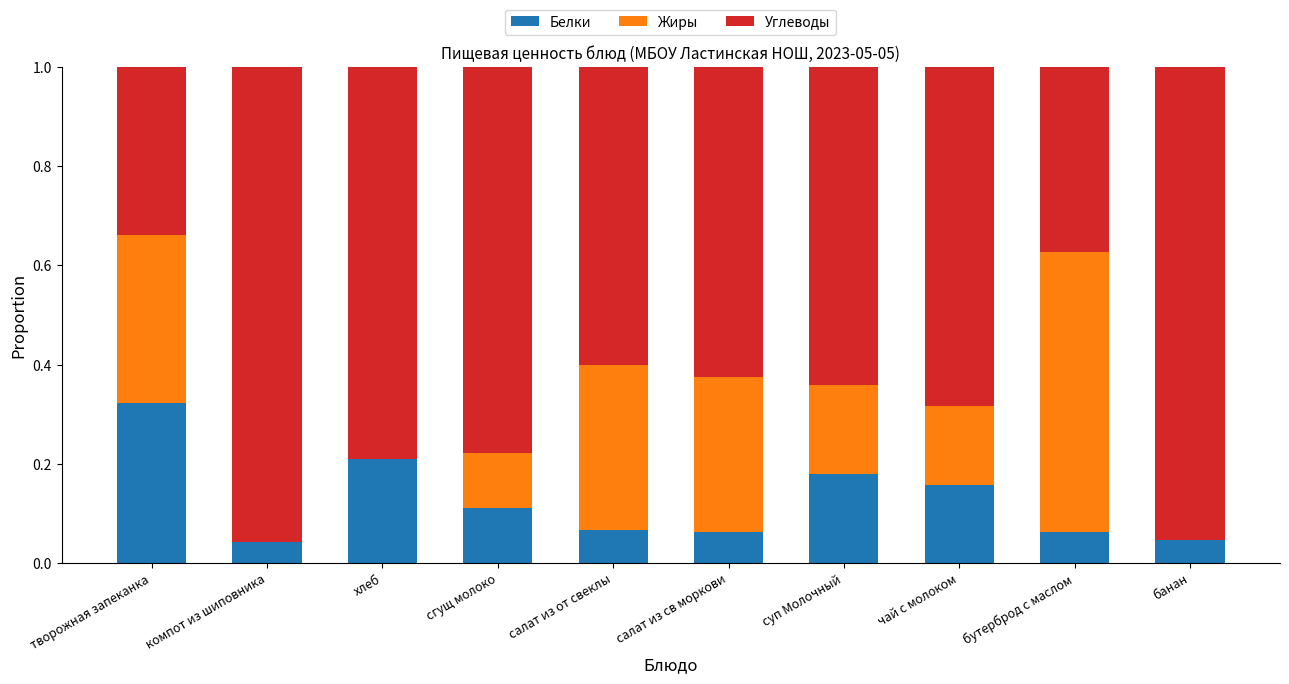

At which label does Белки reach its peak?

творожная запеканка